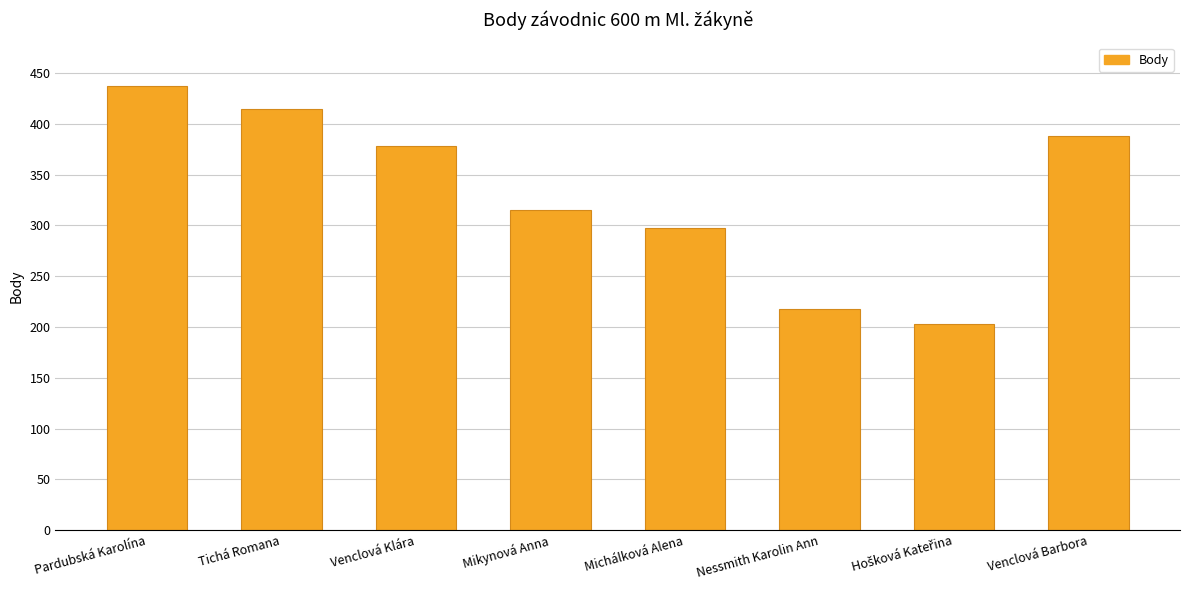

Approximately how many times larger is the value at Michálková Alena compared to Pardubská Karolína?

0.7